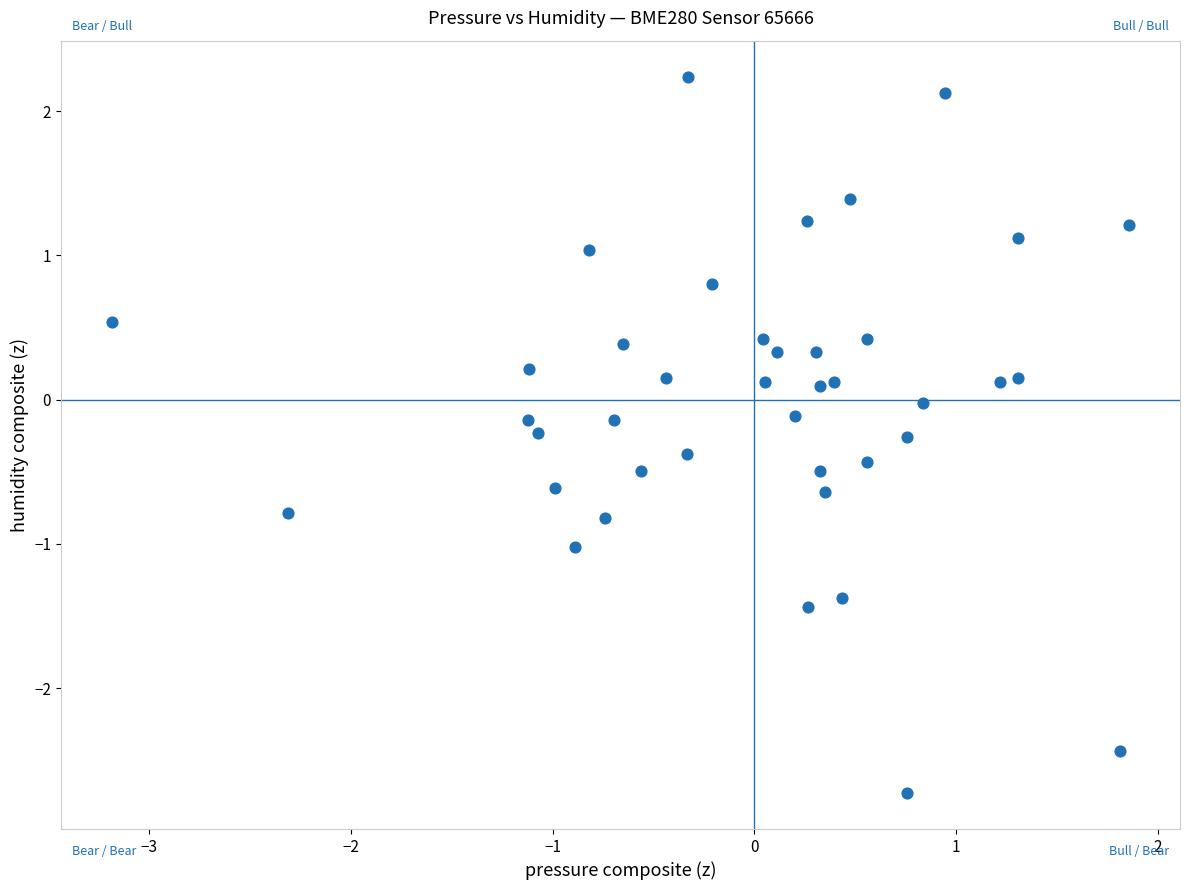

What is the range of X values (max minus min)?

5.0